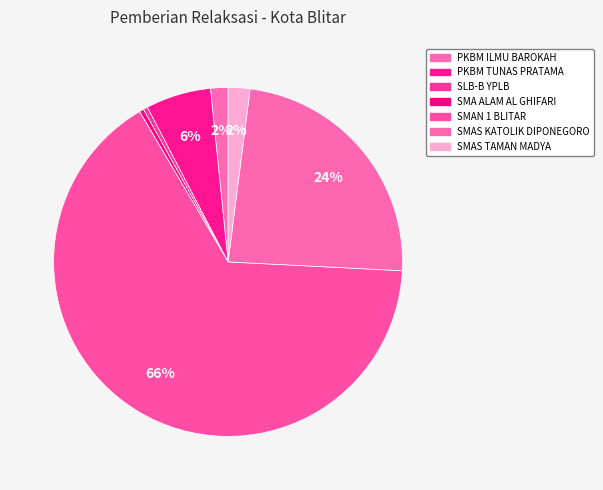

Count the number of slices in the pie.

7